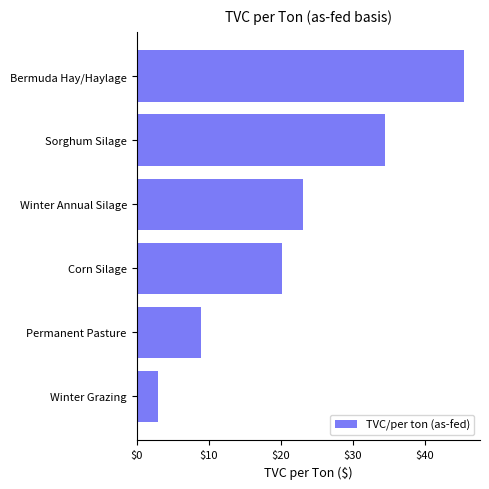

The chart shows a value of 23.1 at Winter Annual Silage. True or false?

True